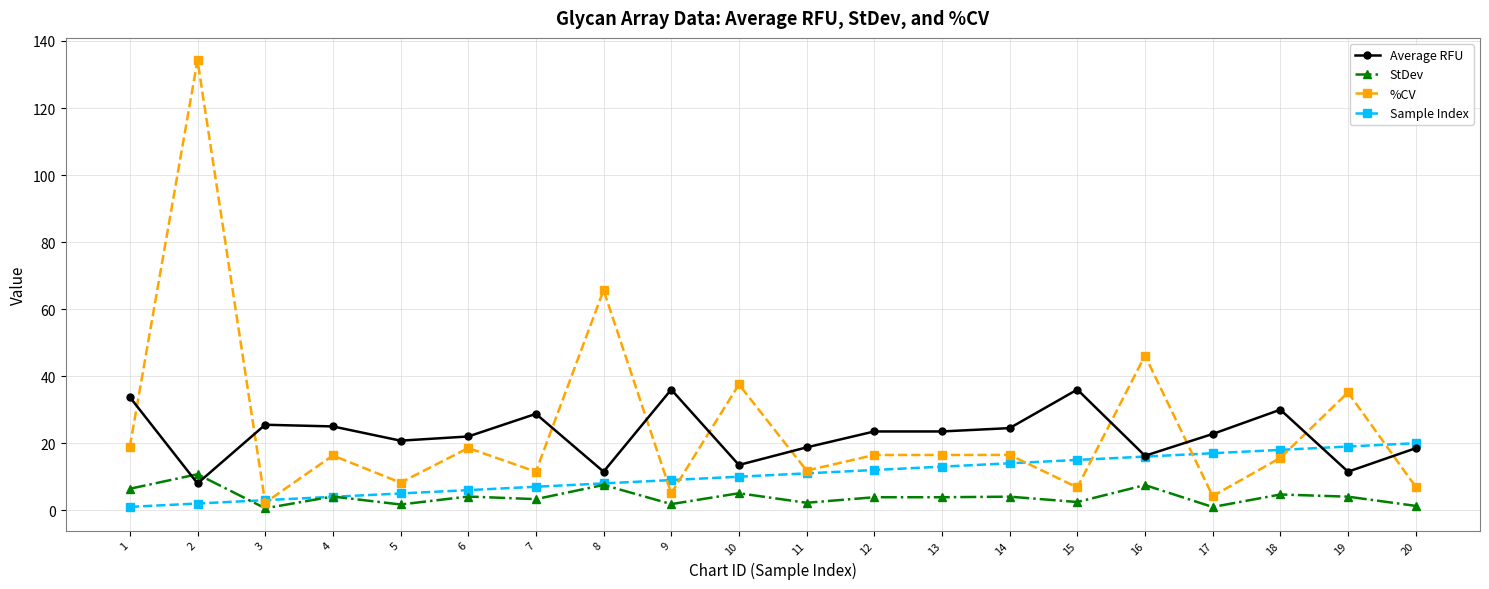

What is the value of the %CV point at the 11th from the left?

11.8